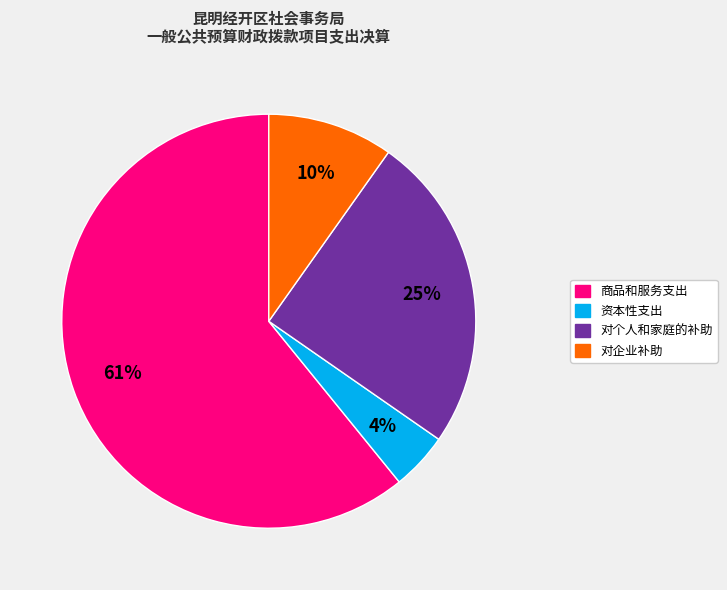

Which has a higher value, 对个人和家庭的补助 or 商品和服务支出?

商品和服务支出